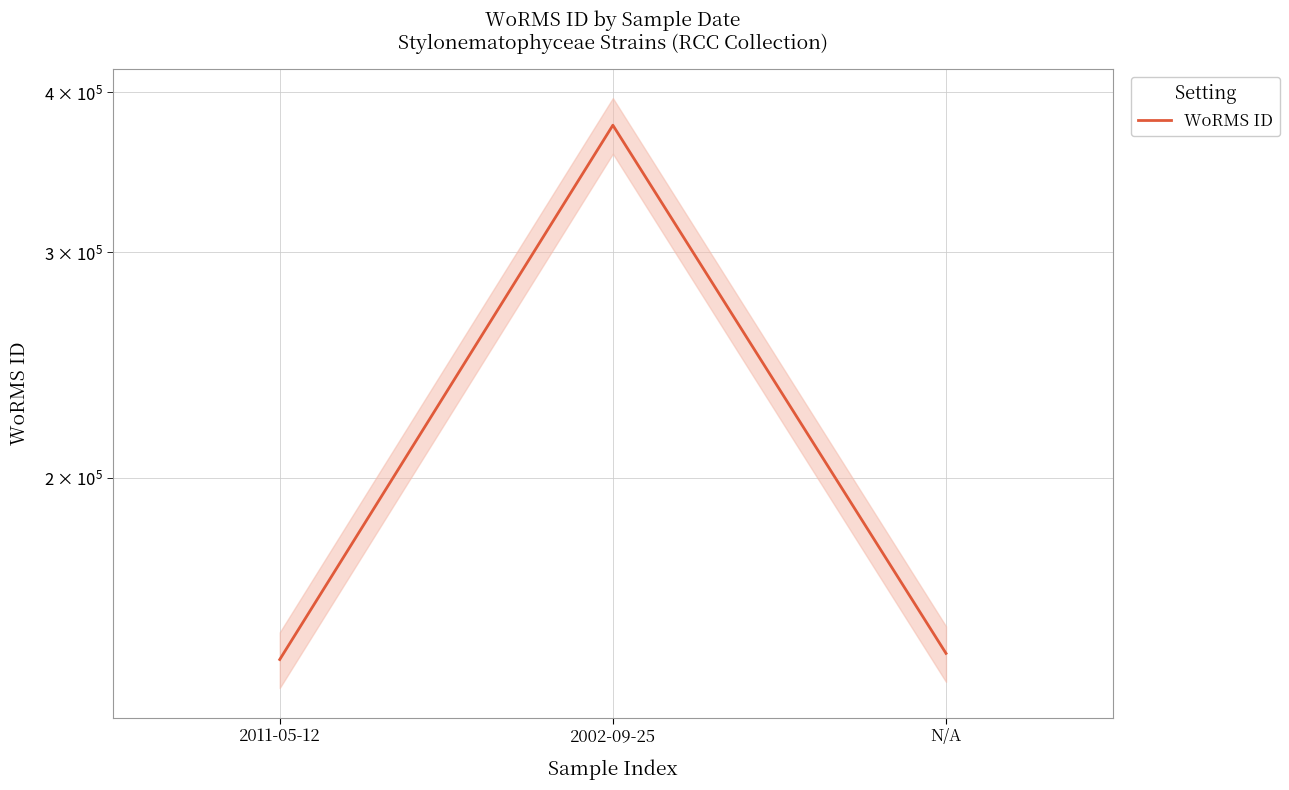

How many data points are less than 145791?

1